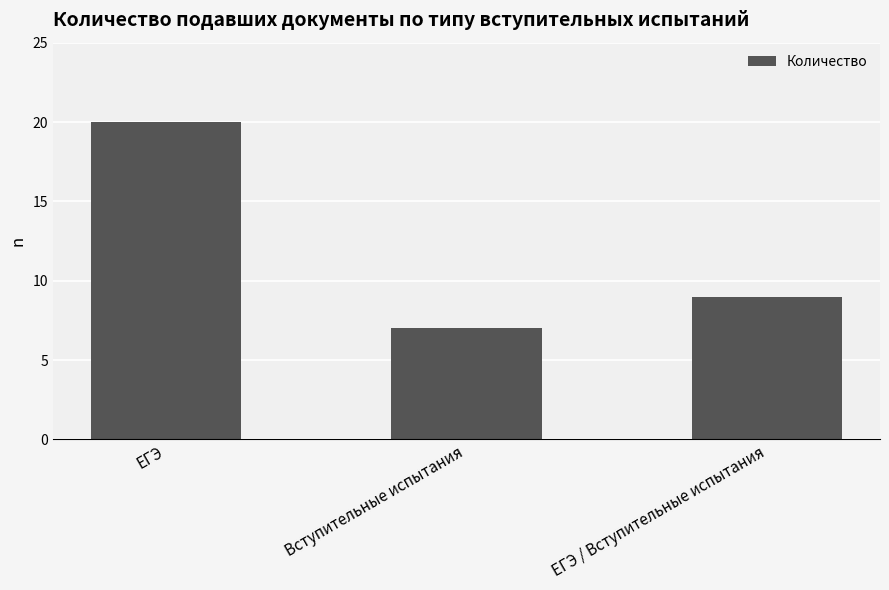

Are the bars horizontal?

No